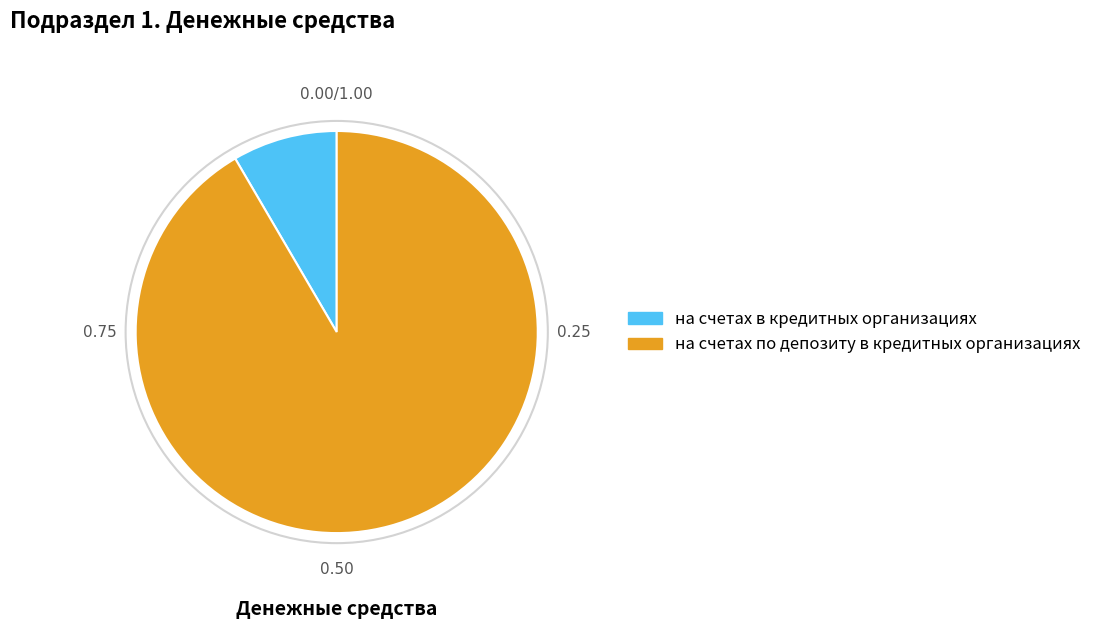

Which slice is the largest?

на счетах по депозиту в кредитных организациях